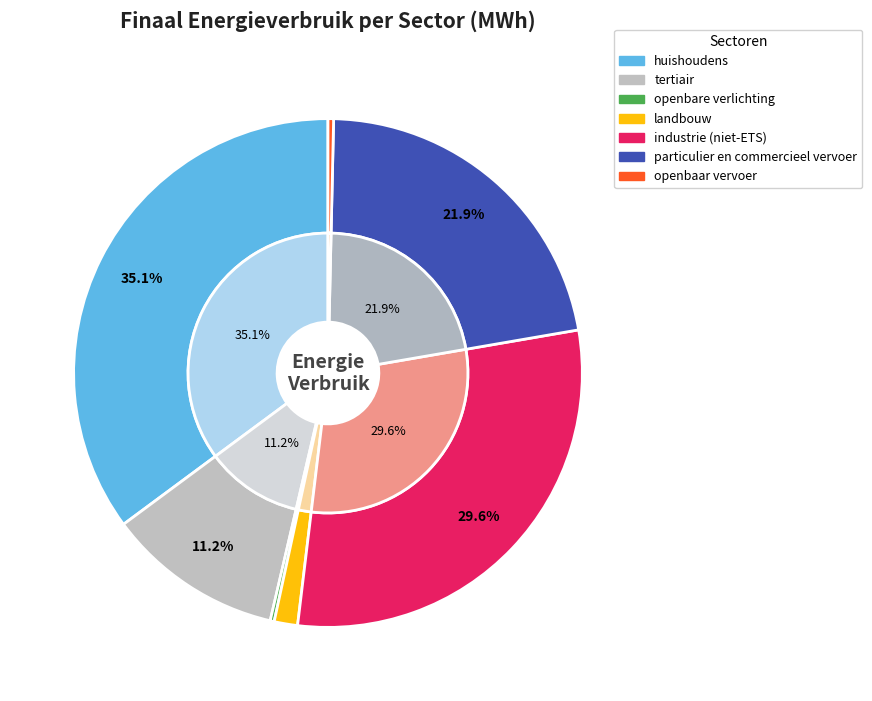

Is it true that industrie (niet-ETS) is 21% of the pie?

False